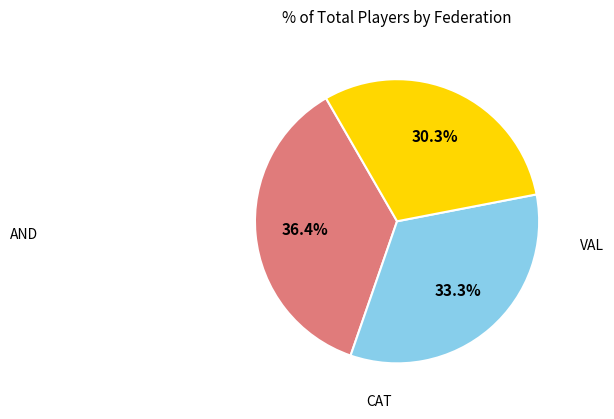

Does any single category account for the majority?

No